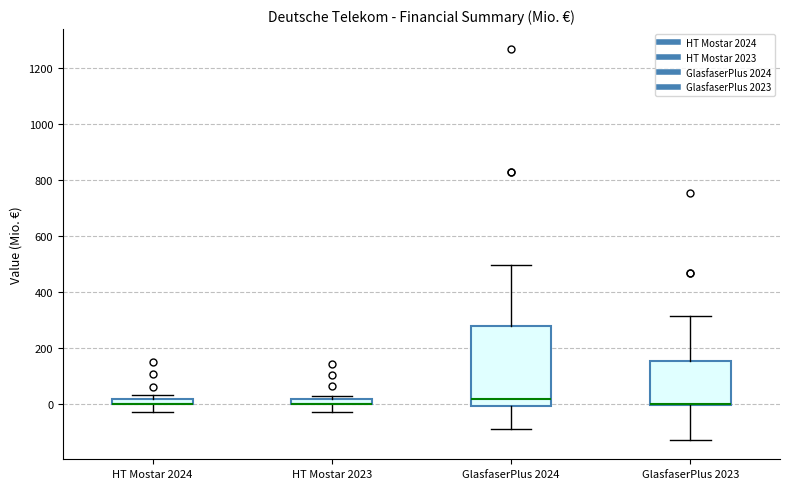

Where is the lower edge of the box for GlasfaserPlus 2023 on the y-axis? The values are not printed on the chart, so give them approximately, as read against the axis.

0